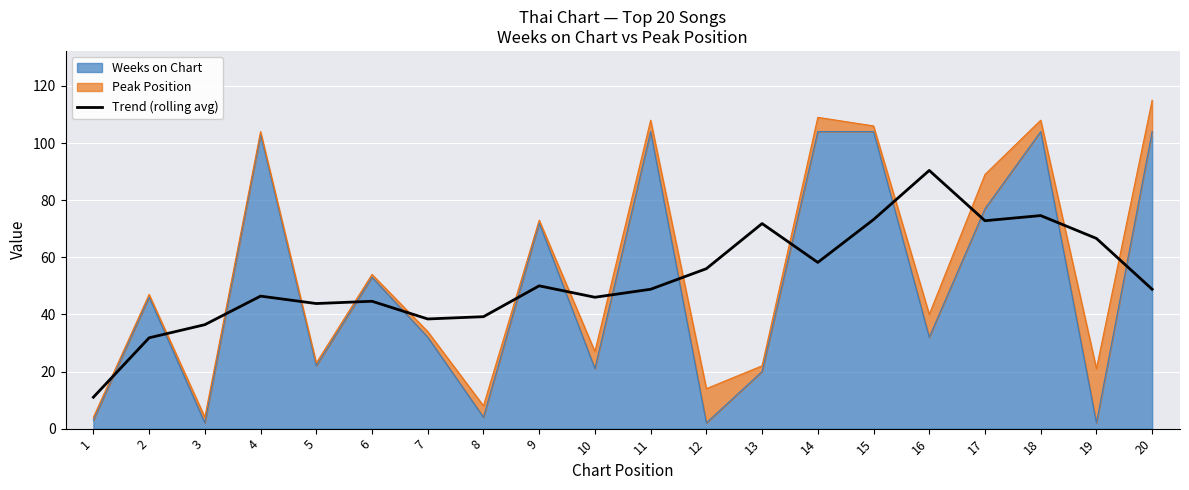

Reading right to left, what are all the values shown in this chart?

48.8	66.6	74.6	72.8	90.4	73.2	58.2	71.8	56.0	48.8	46.0	50.0	39.2	38.4	44.6	43.8	46.4	36.4	31.8	11.0